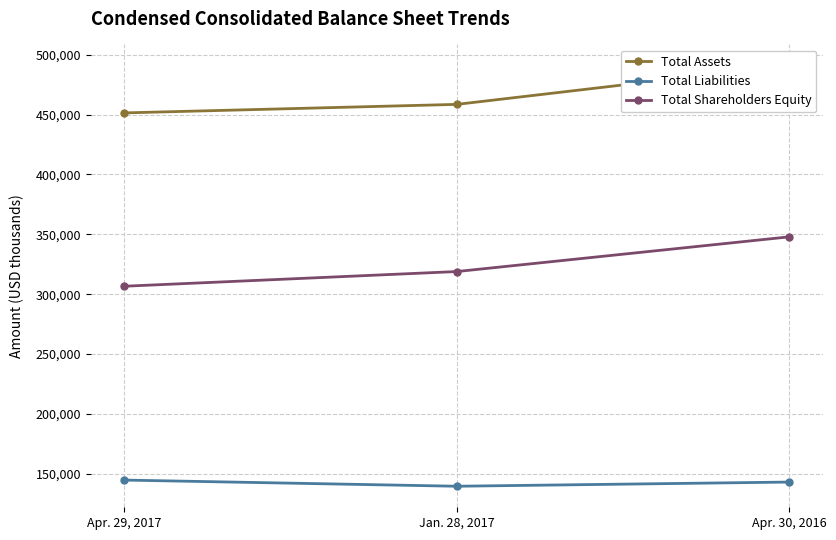

Which series has the largest total across all categories?

Total Assets